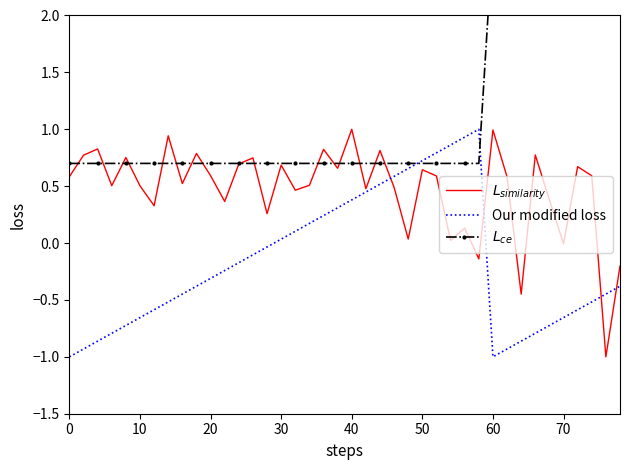

True or false: Our modified loss has a value of -0.3 at 30.

False